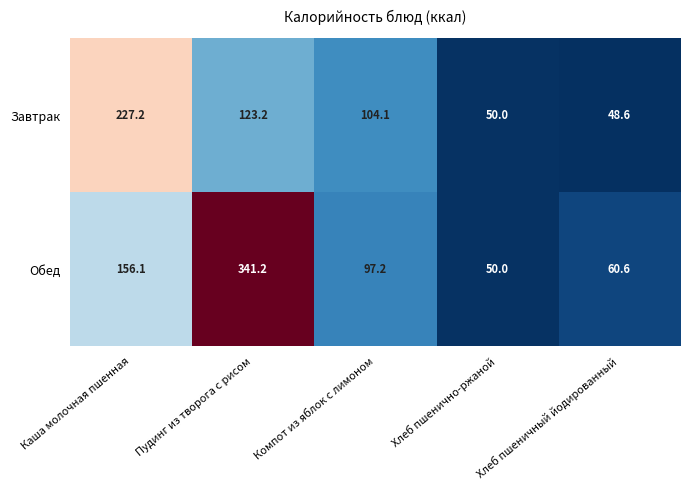

What is the sum of all Завтрак values?

553.1